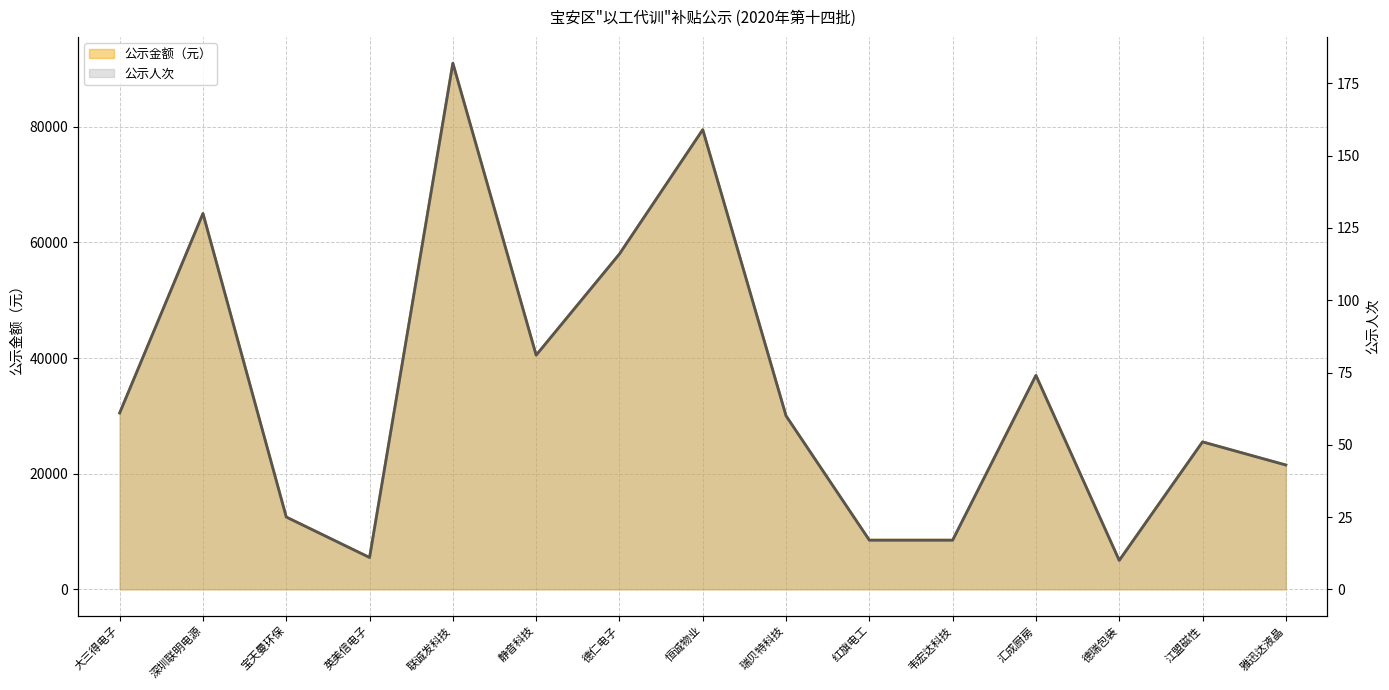

Which series has the widest spread of values?

公示人次